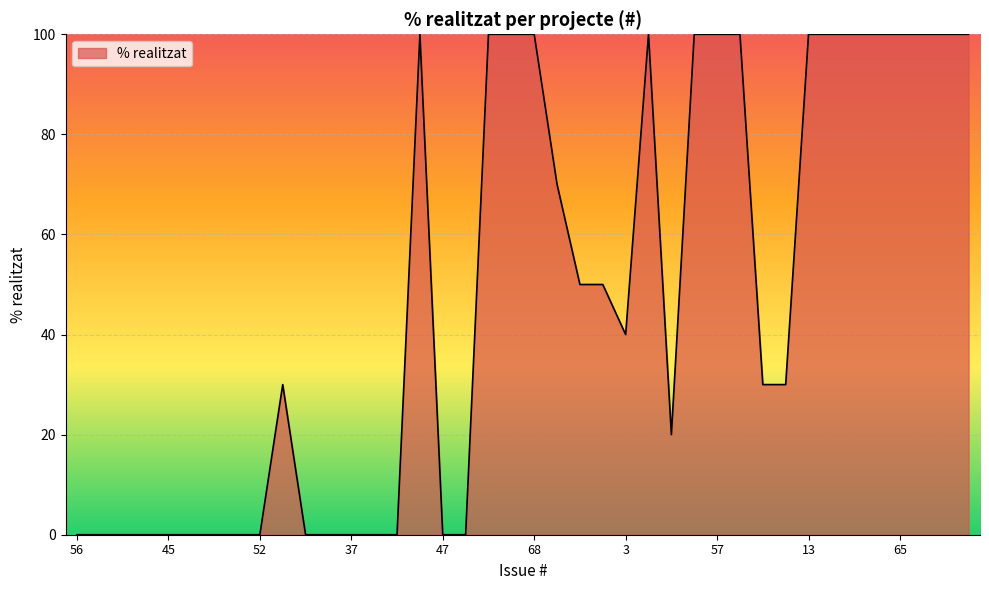

What is the difference between the maximum and minimum values?

100